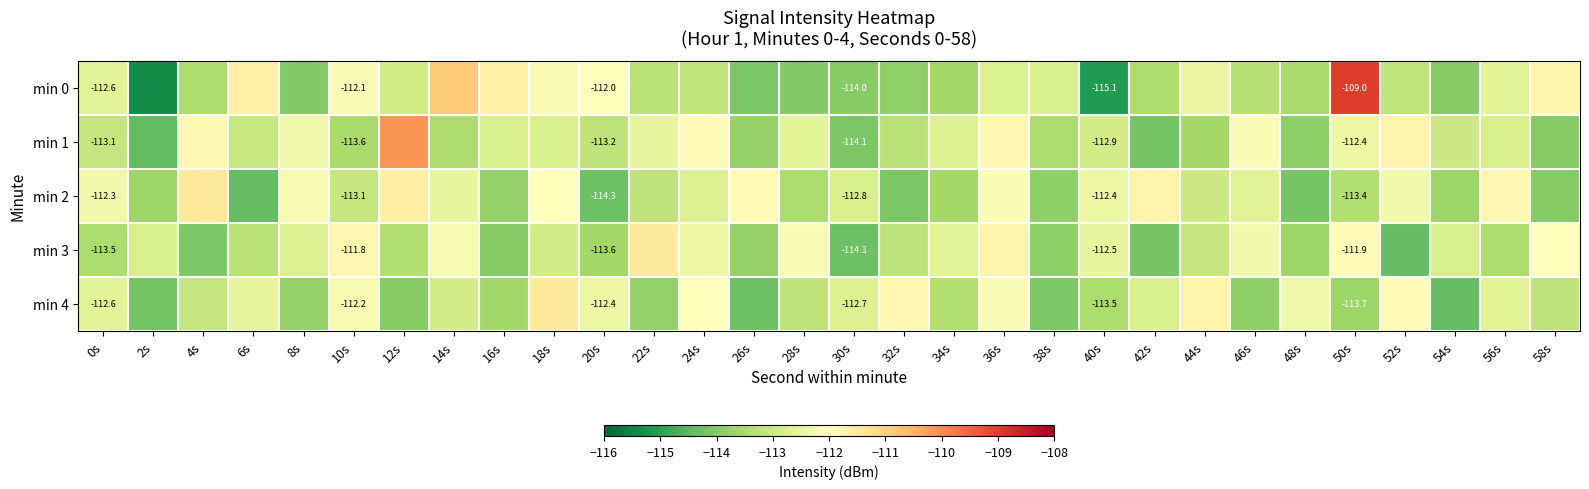

True or false: min 2 has a value of -174.6 at 40s.

False